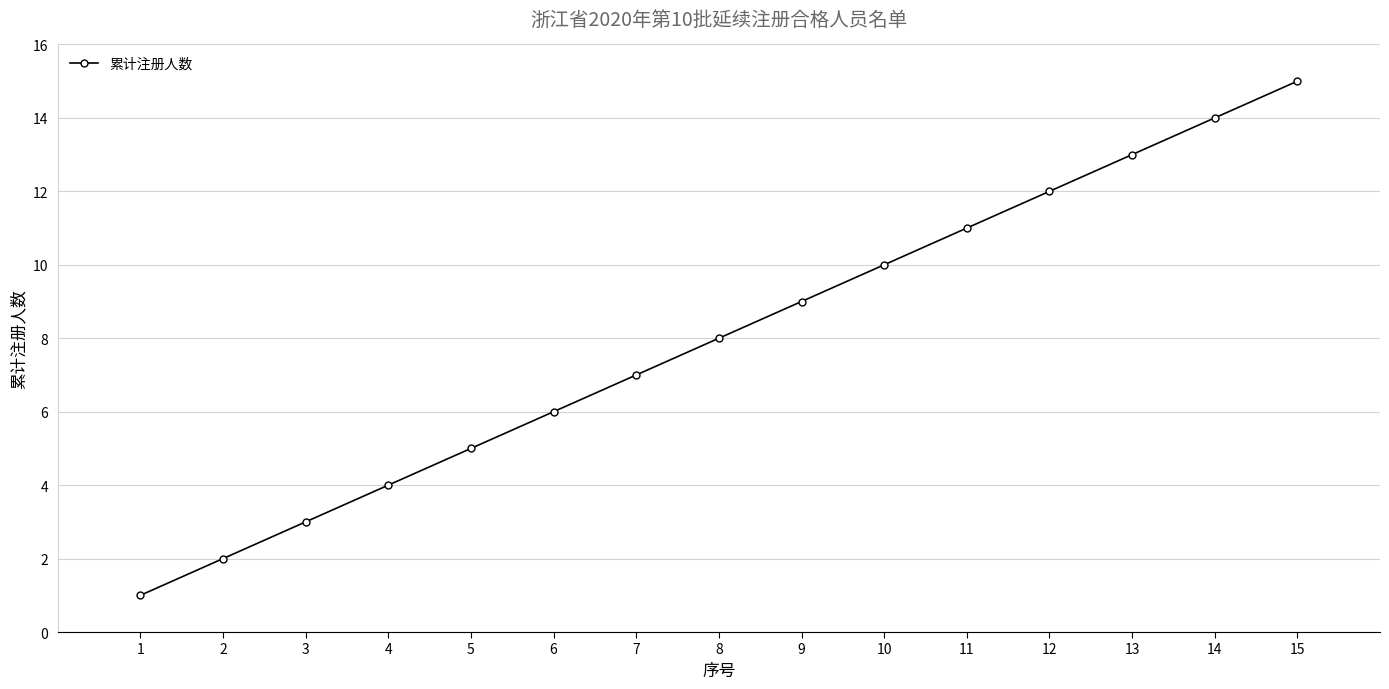

What is the difference between the maximum and second lowest values?

13